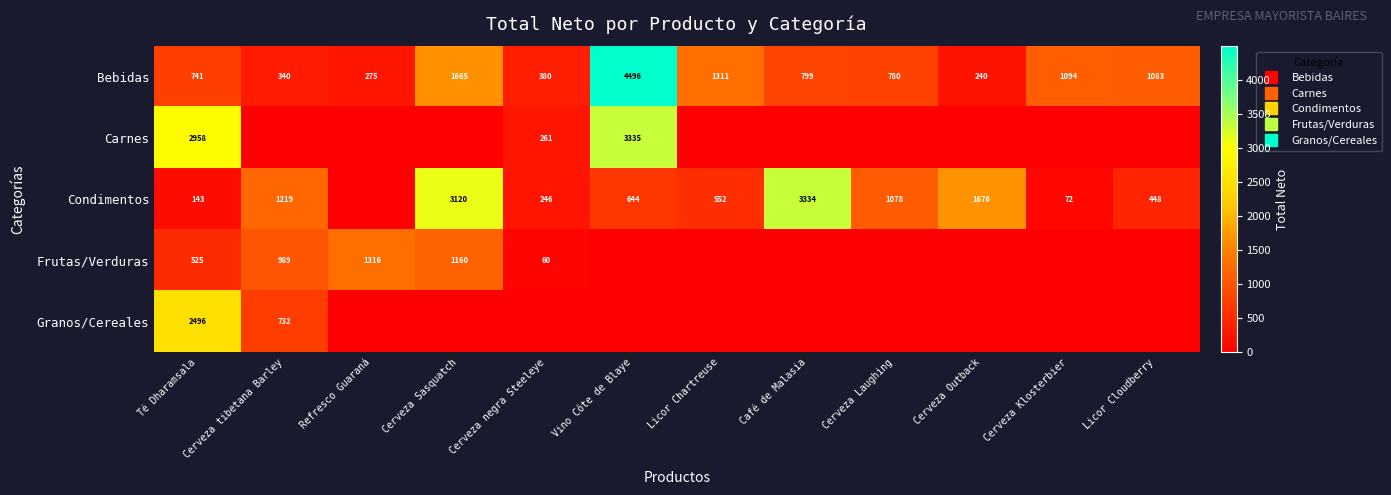

What is the sum of all Condimentos values?

12530.5